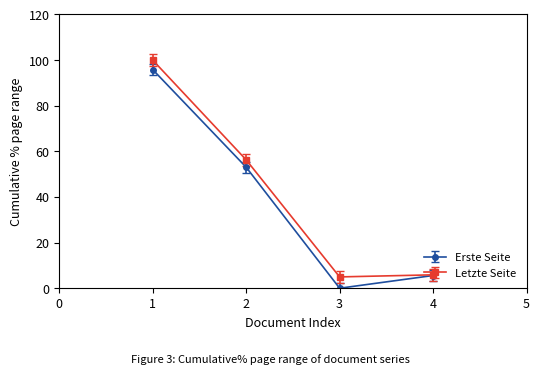

At how many categories does at least one series exceed 7?

2